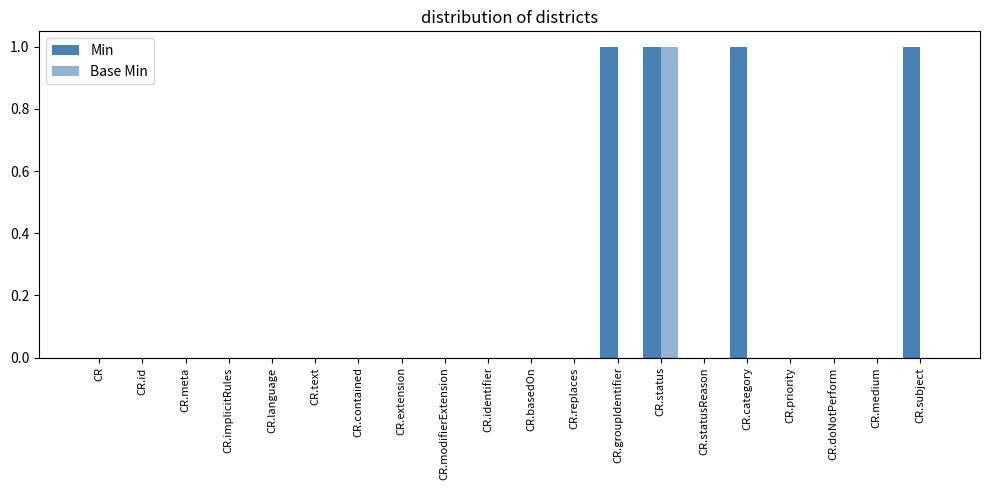

The value of Min at CR.extension is 1. True or false?

False